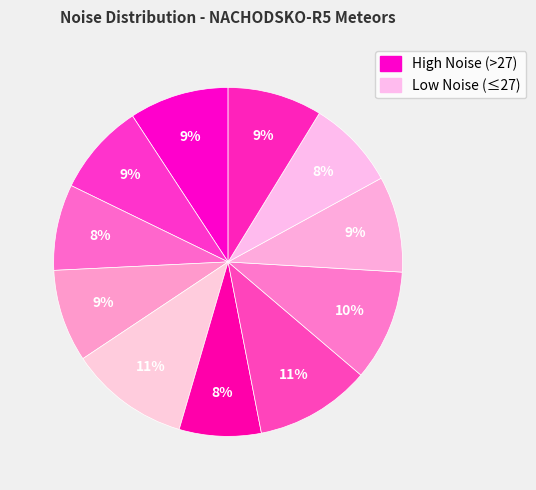

Count the number of slices in the pie.

11